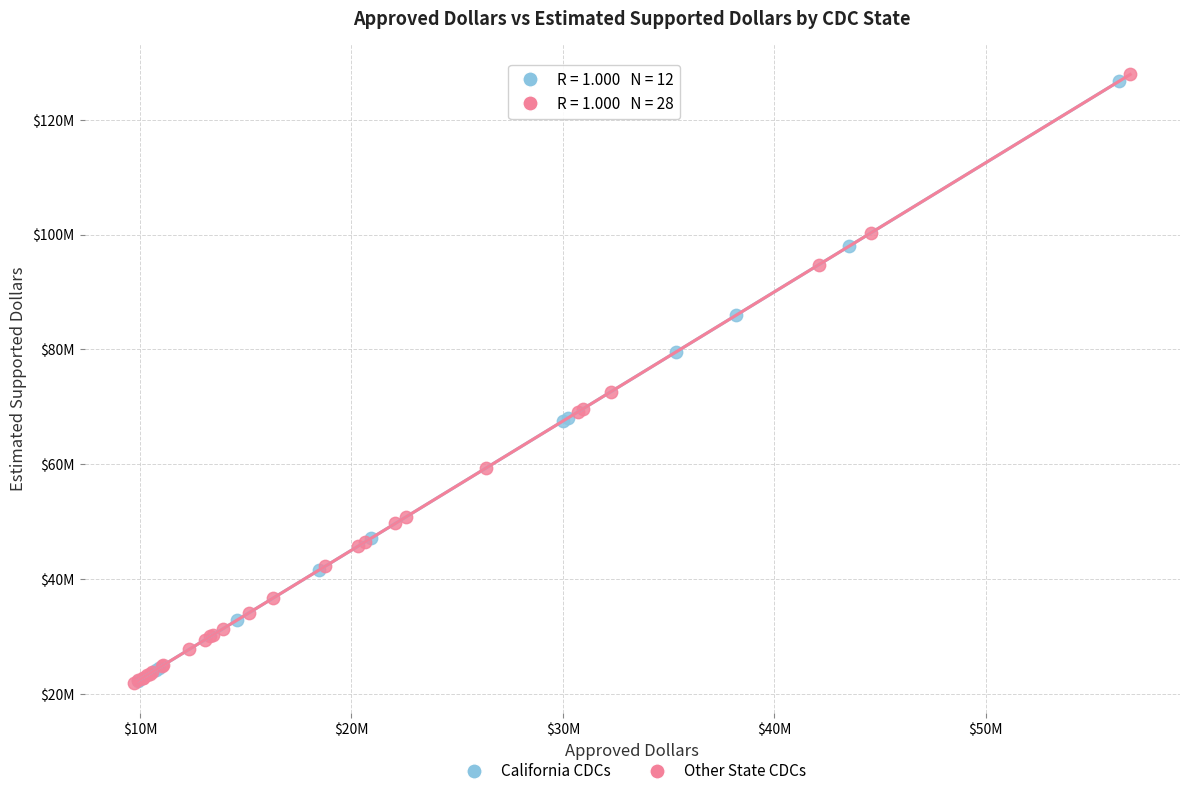

Which series has the widest spread of Y values?

Other State CDCs